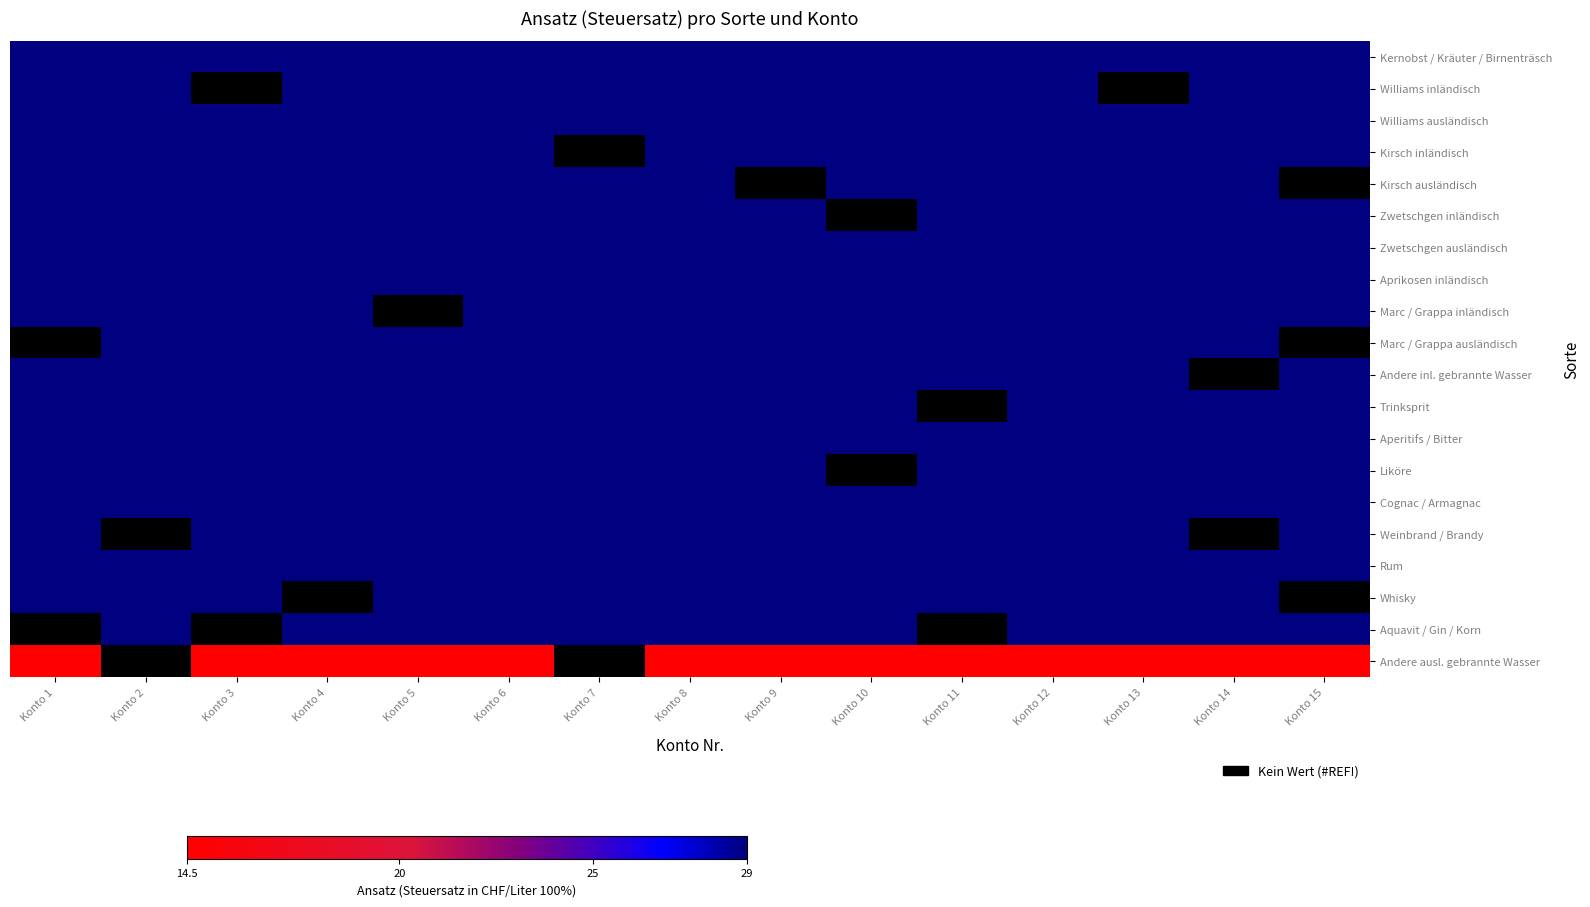

What value does the Cognac / Armagnac series have at Konto 10?

29.0